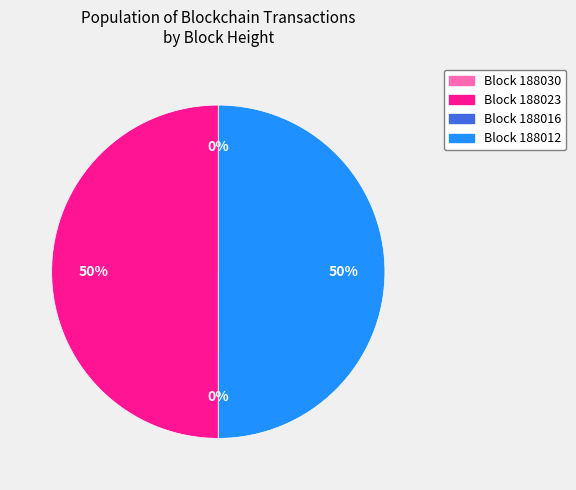

How many segments does this pie chart have?

4